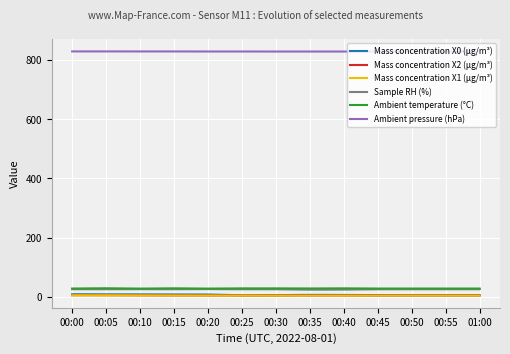

What is the maximum value for Sample RH (%)?

25.5